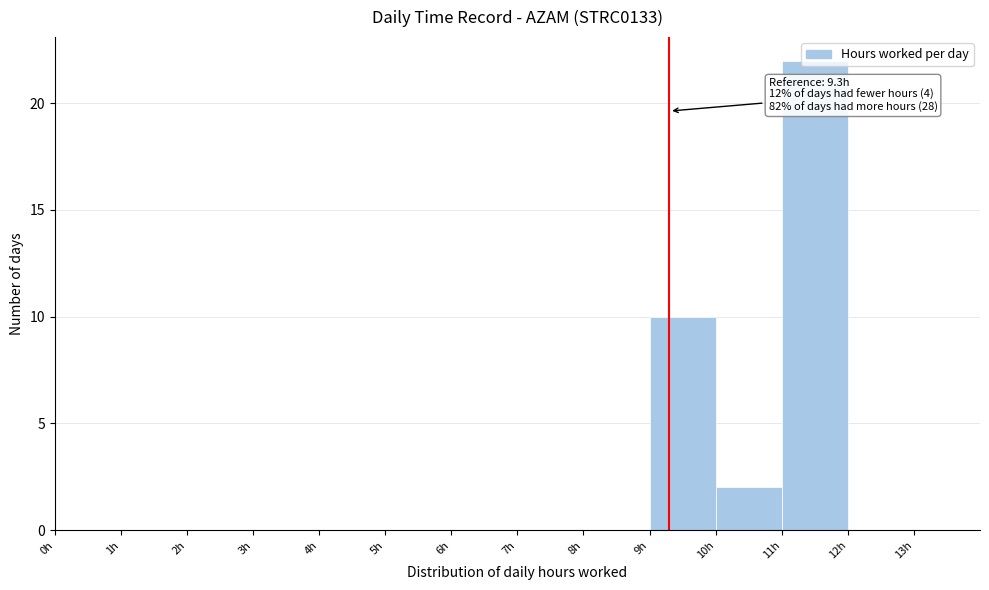

Over which range of the x-axis is the bar tallest?

11 to 12